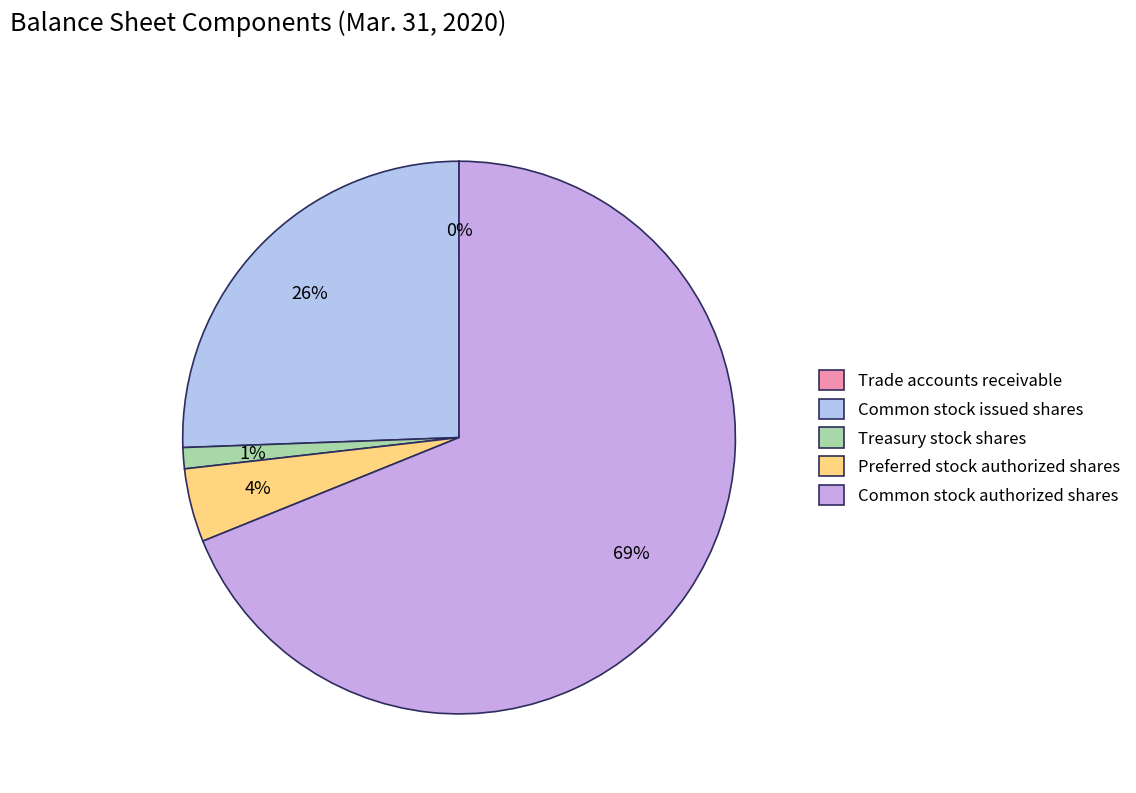

Approximately how many times larger is the value at Preferred stock authorized shares compared to Trade accounts receivable?

2255.0